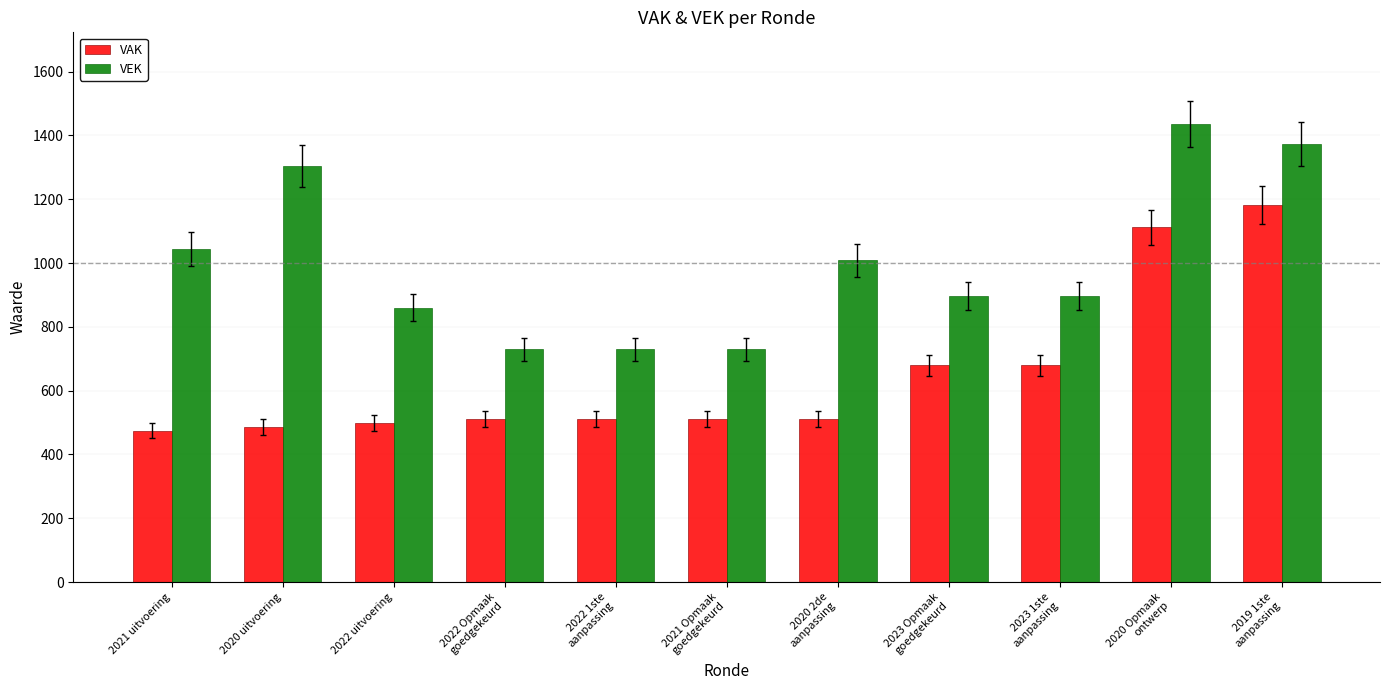

Which category has the highest value across all series?

2020 Opmaak
ontwerp